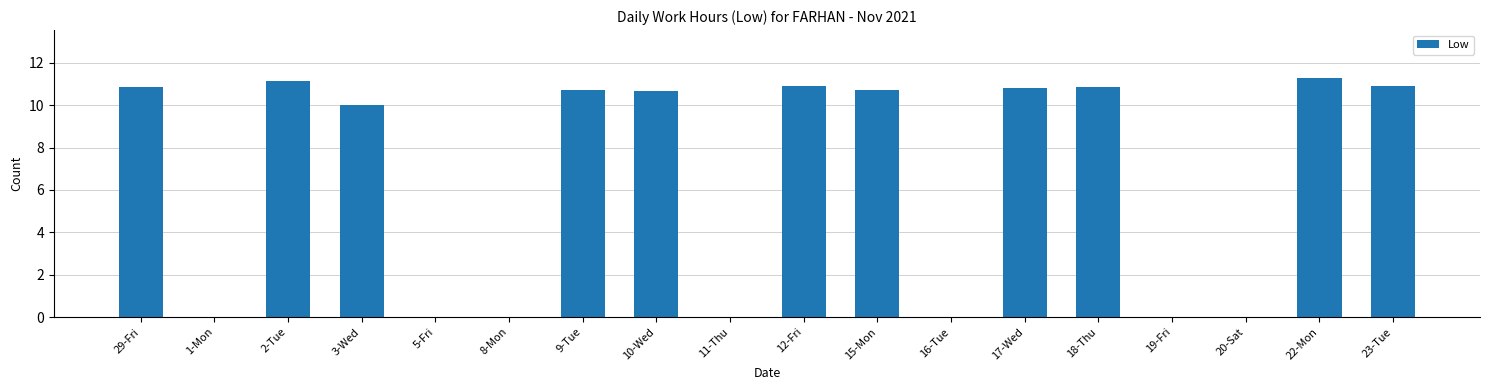

The chart shows a value of 3.9 at 23-Tue. True or false?

False